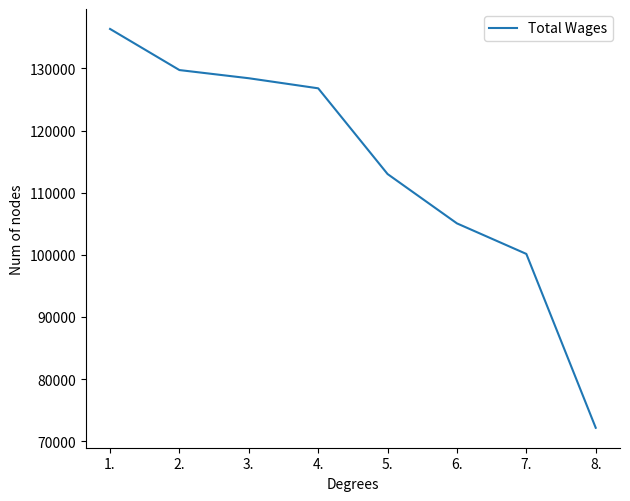

Is this an area chart (filled region under the line)?

No